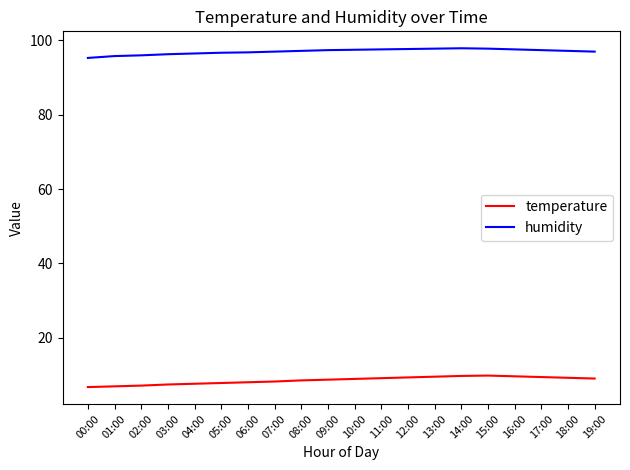

How many categories are shown in the chart?

20